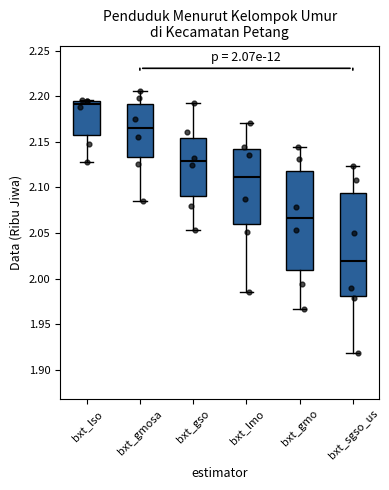

Which box's median line is the highest?

bxt_lso